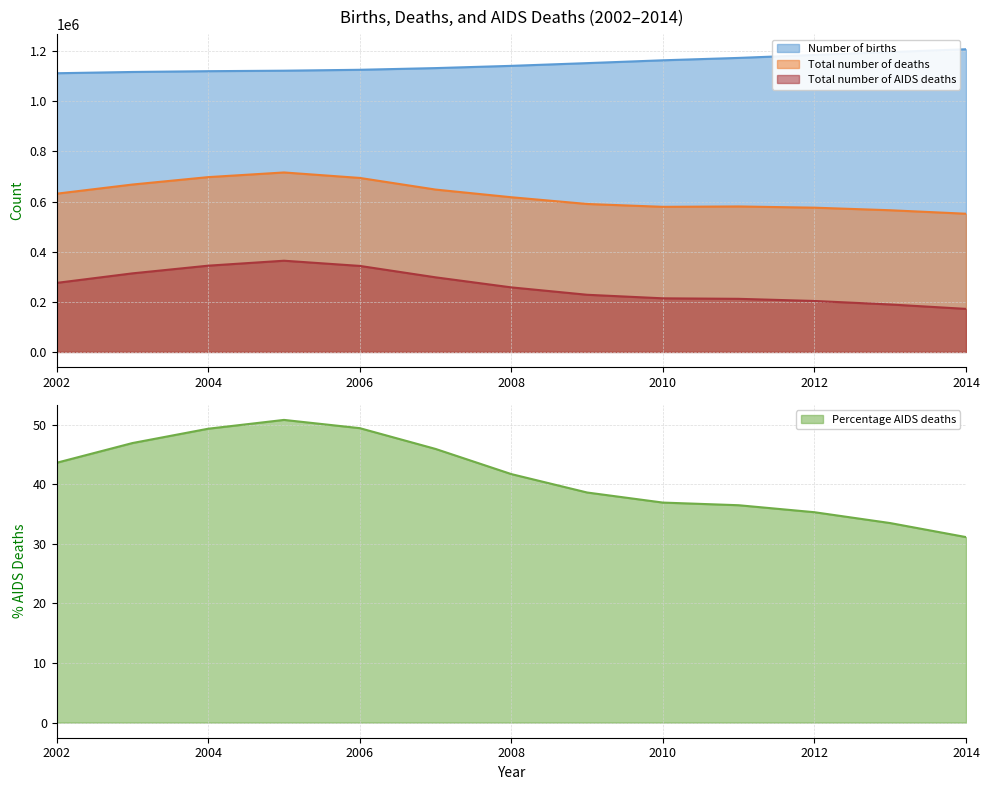

At which label does Total number of AIDS deaths first exceed 257504?

2002